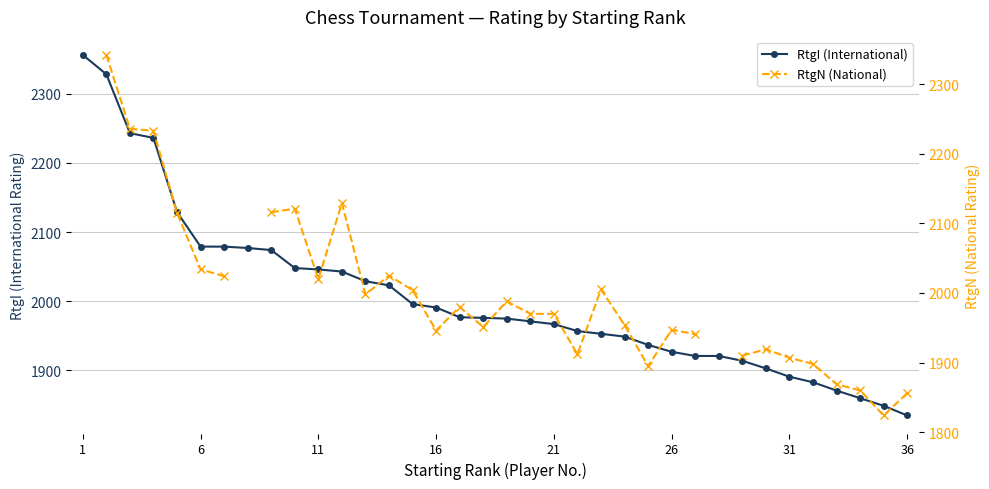

What is the maximum value for RtgI (International)?

2356.0